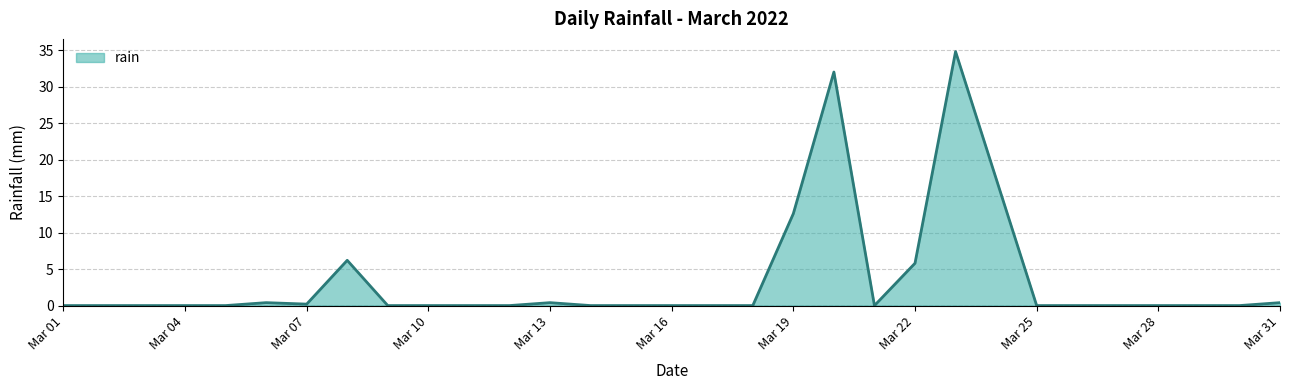

What is the difference between the maximum and minimum values?

34.8